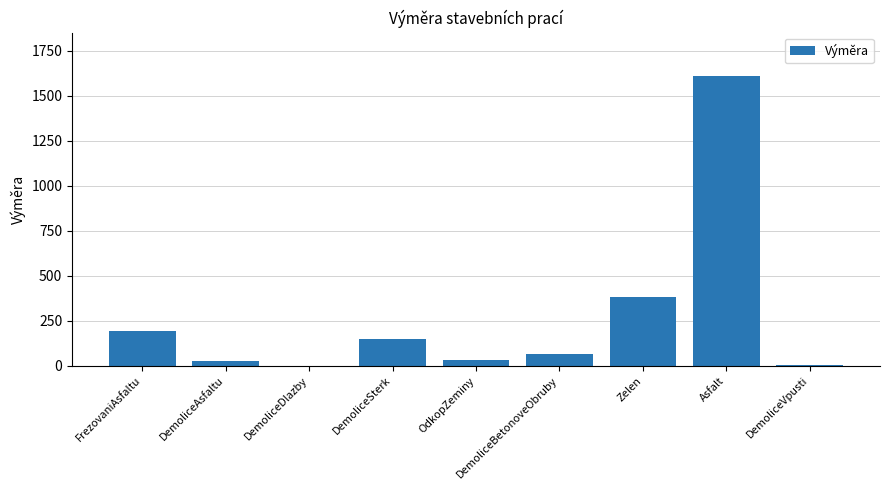

What is the maximum value shown in the chart?

1610.0